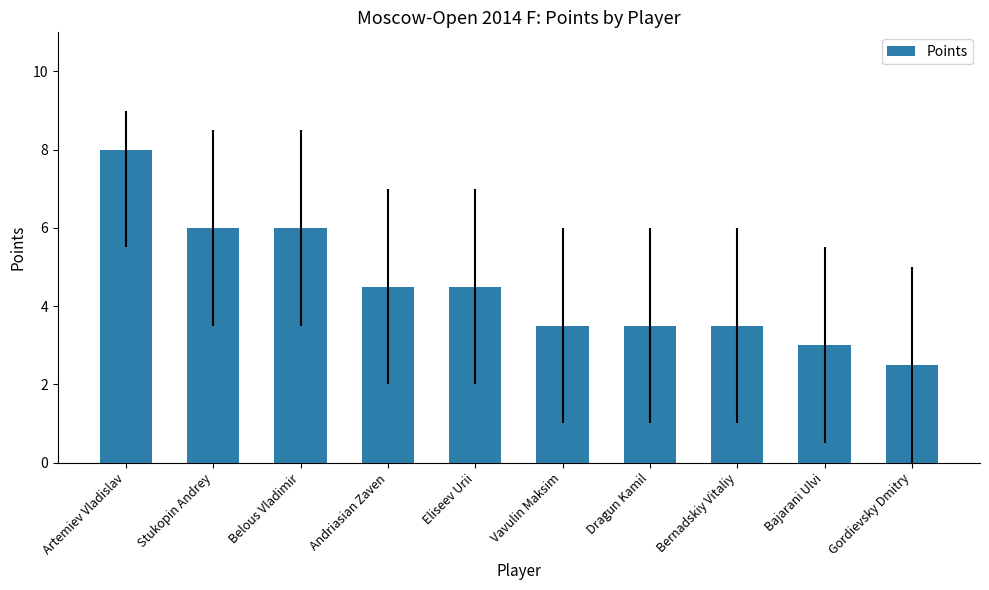

Which label corresponds to the largest value in the chart?

Artemiev Vladislav